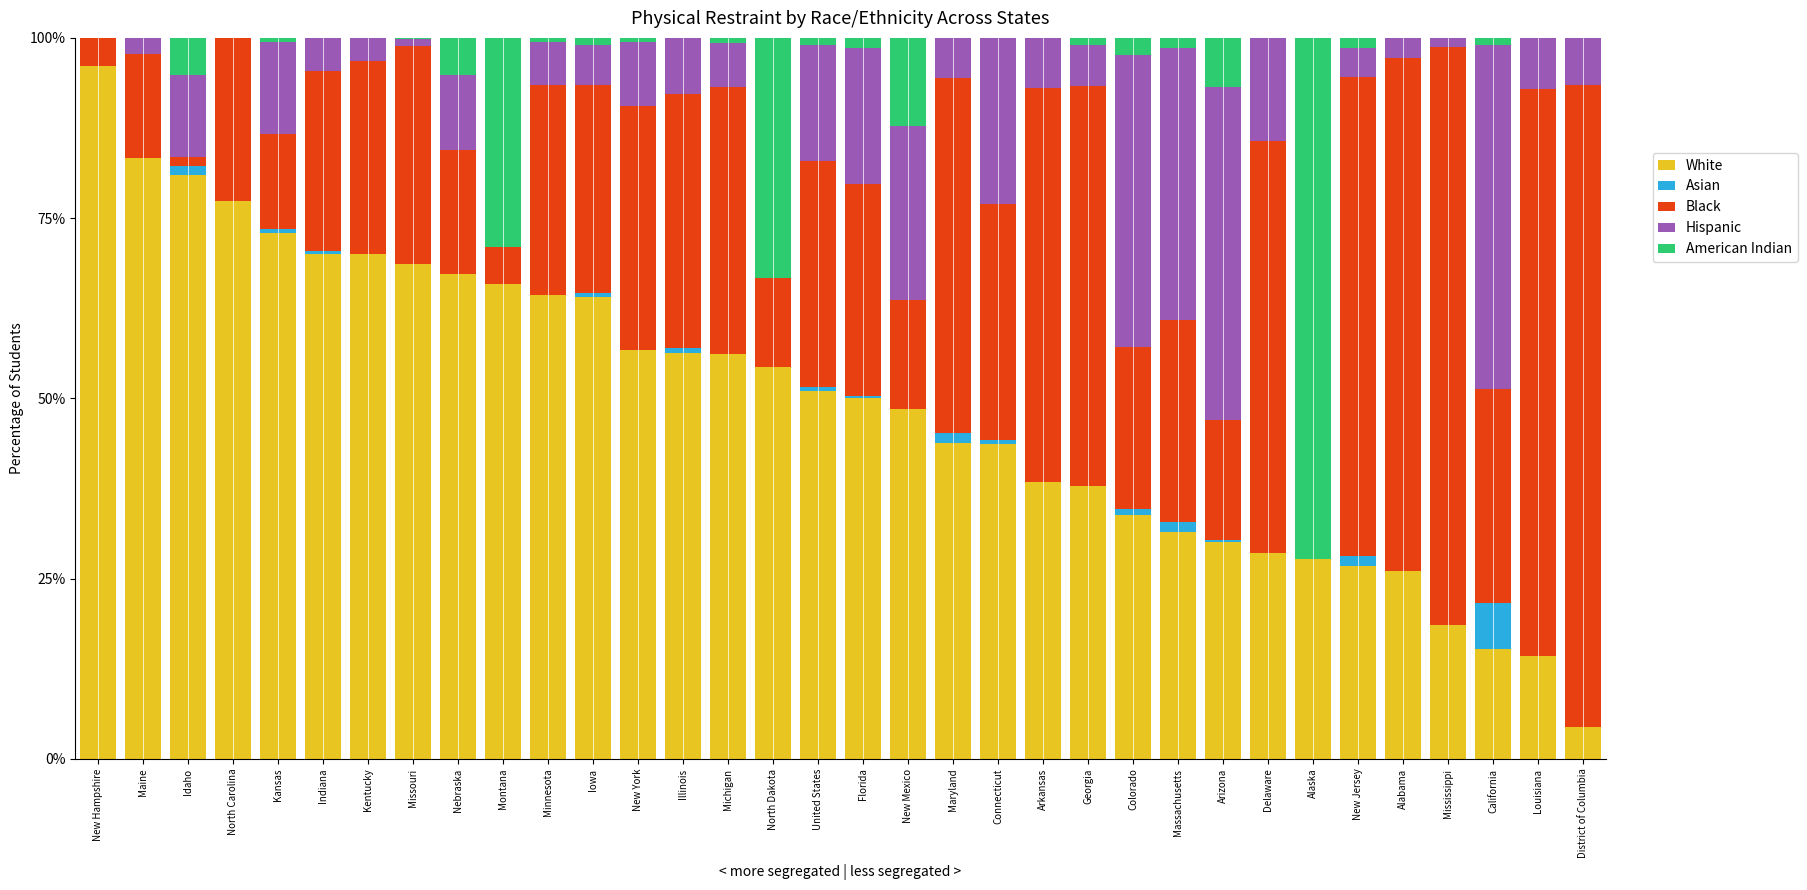

How many data points does each series have?

34